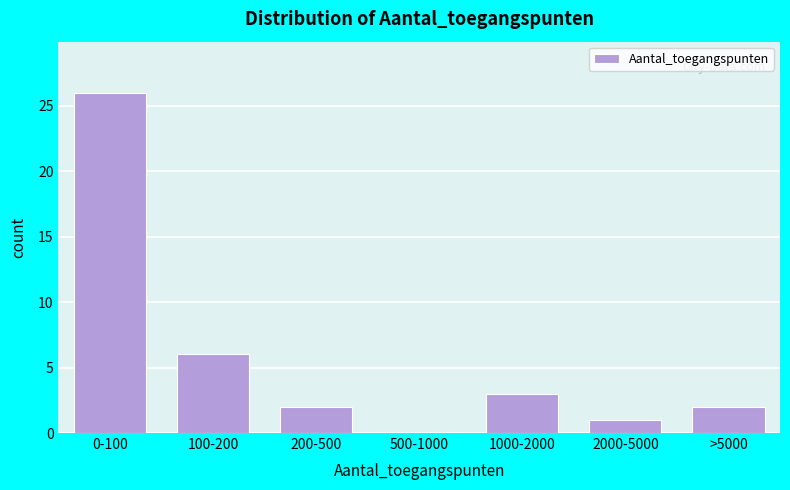

Reading right to left, list all the values displayed in this chart.

>5000=2	2000-5000=1	1000-2000=3	500-1000=0	200-500=2	100-200=6	0-100=26